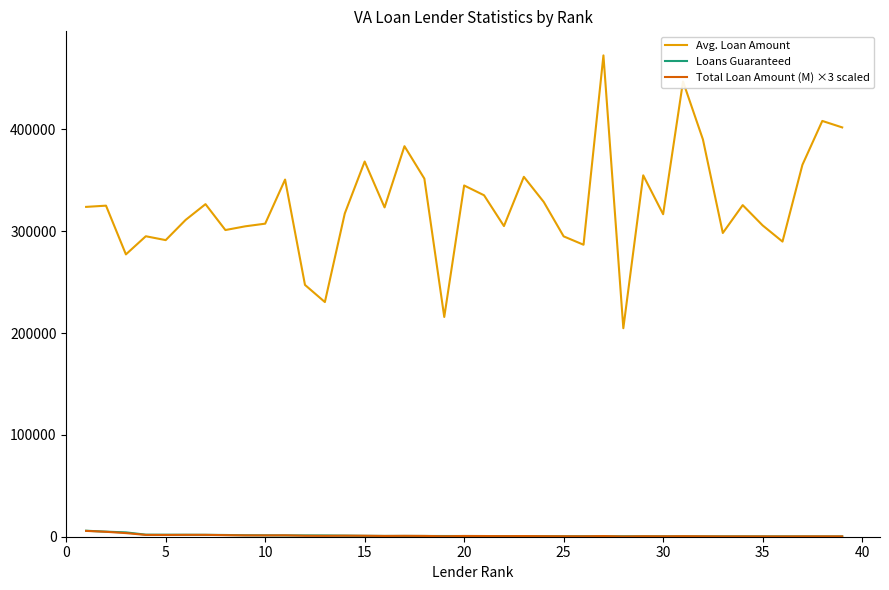

What is the lowest value of the Avg. Loan Amount series?

204734.0